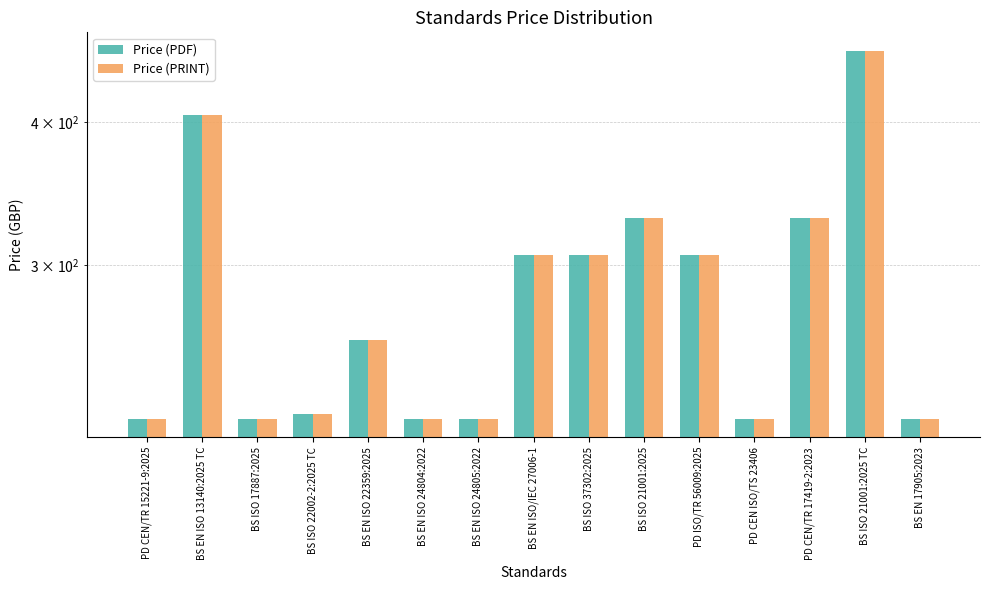

At which label is Price (PRINT) closest to 341?

BS ISO 21001:2025